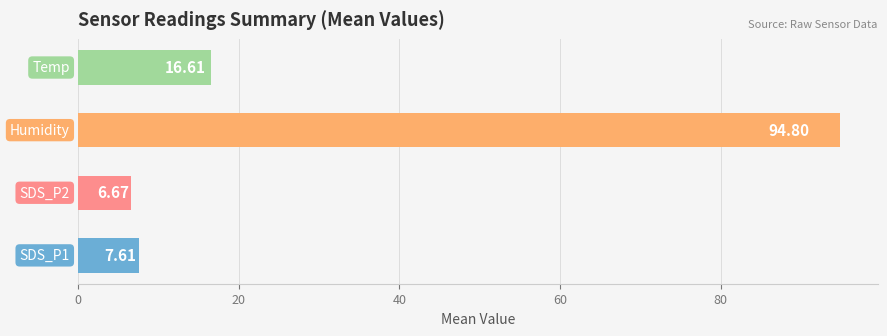

What is the difference between the maximum and minimum values?

88.1